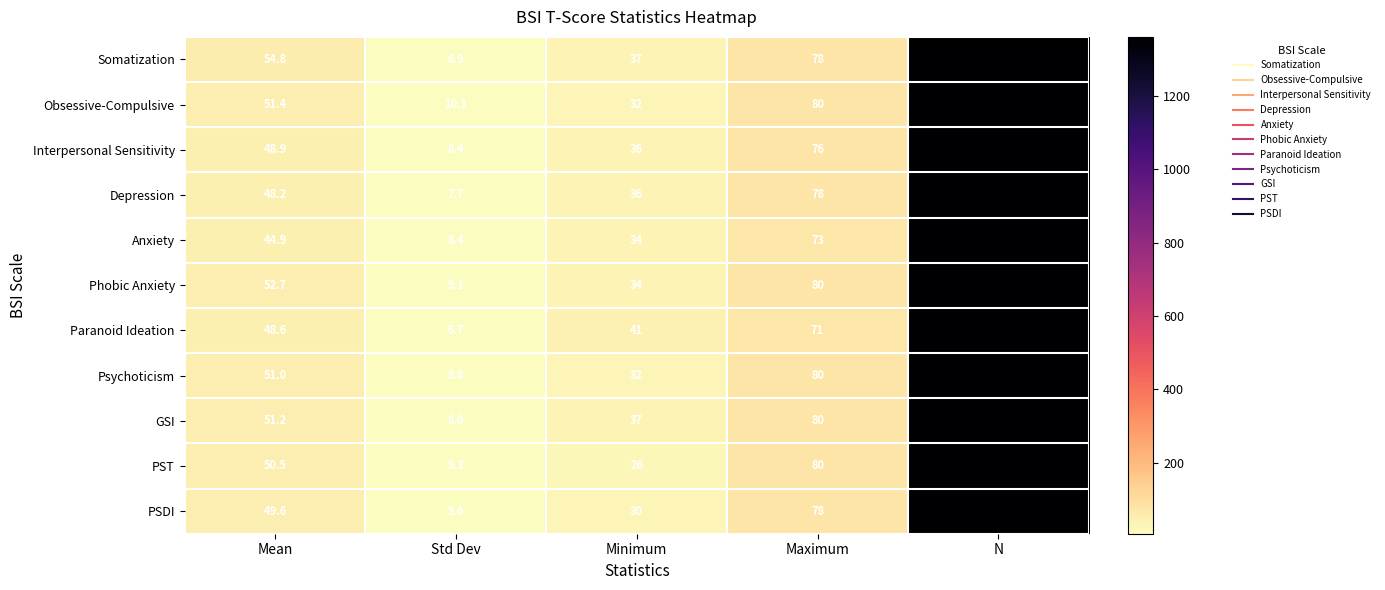

Which series has the widest spread of values?

Paranoid Ideation